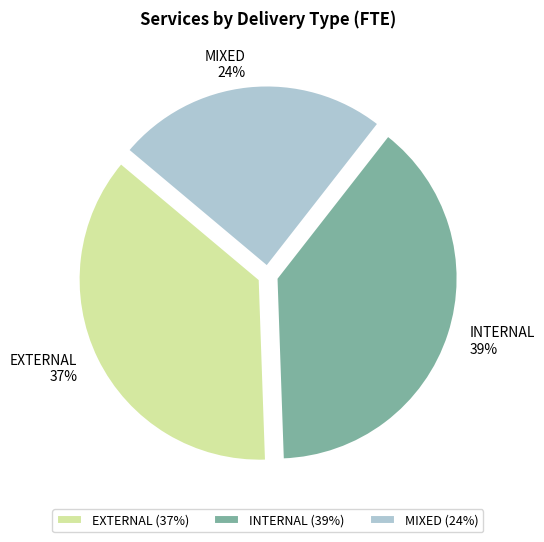

The MIXED slice represents 15% of the pie. True or false?

False